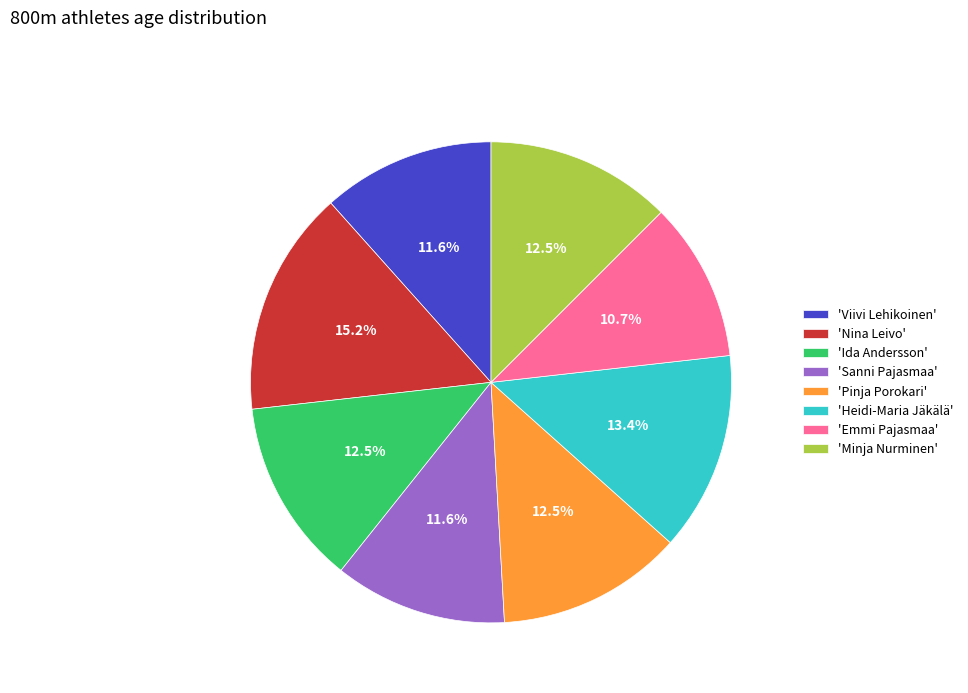

Is there any slice that represents more than half of the pie?

No